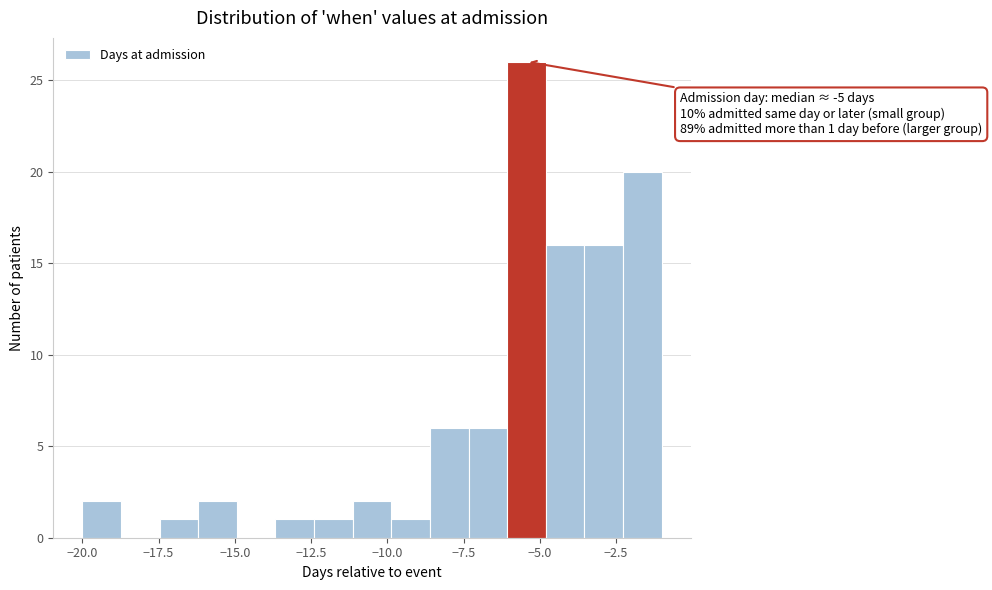

Read against the x-axis, roughly where is the centre of the tallest bar?

-5.5